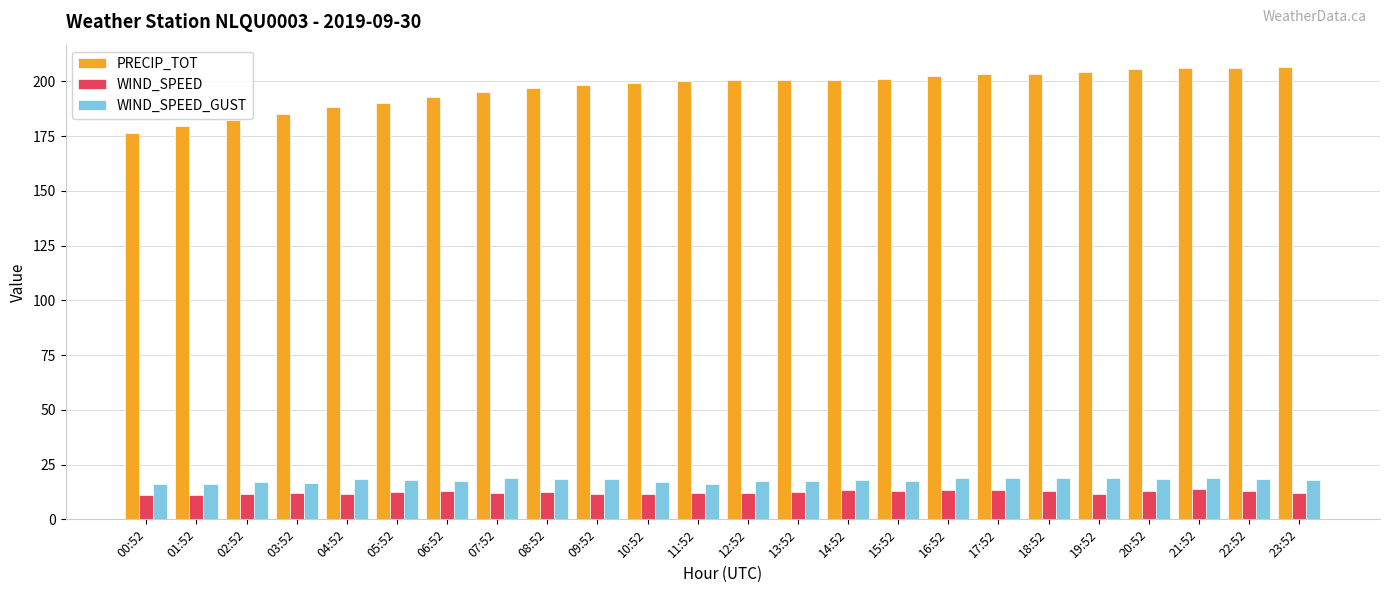

What is the label of the 15th bar from the right?

09:52